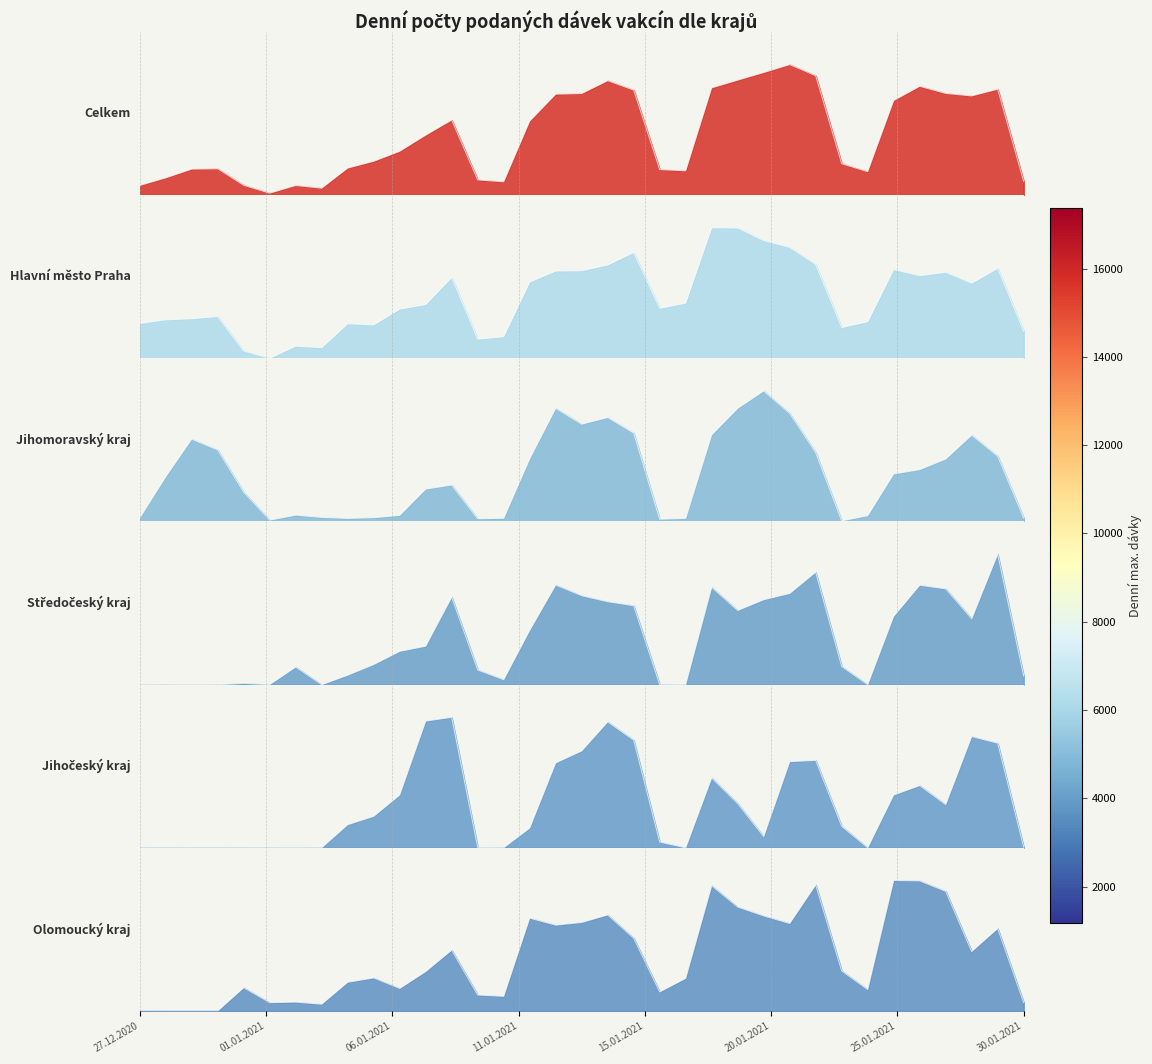

How many lines are shown in the chart?

6